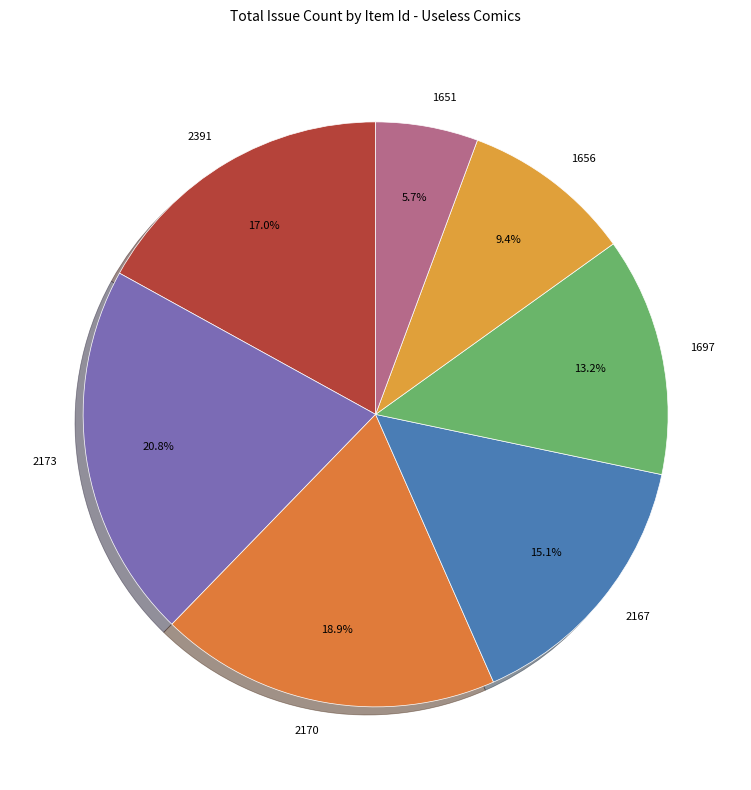

Count the number of slices in the pie.

7